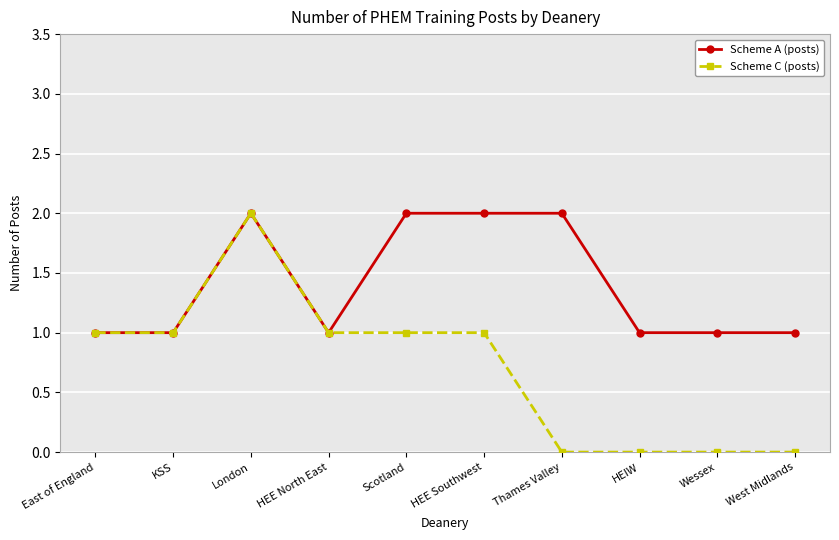

What position from the left is London?

3